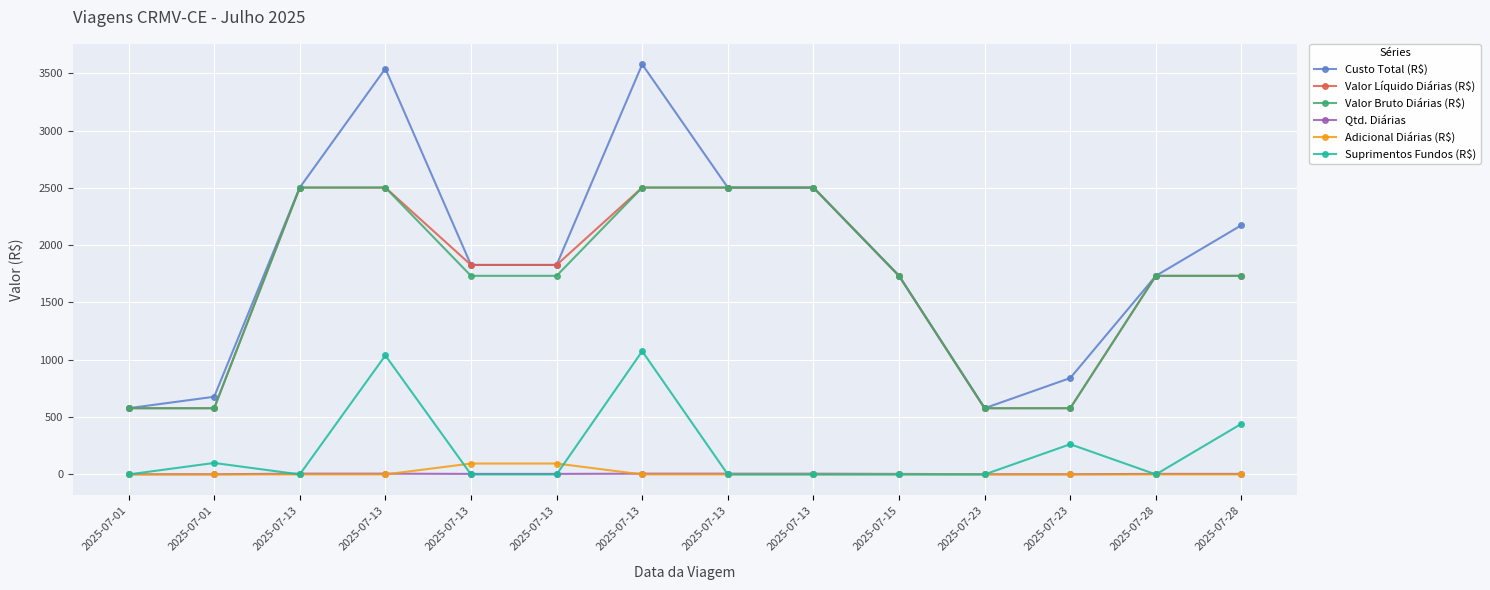

The value of Valor Líquido Diárias (R$) at 2025-07-23 is 325.7. True or false?

False